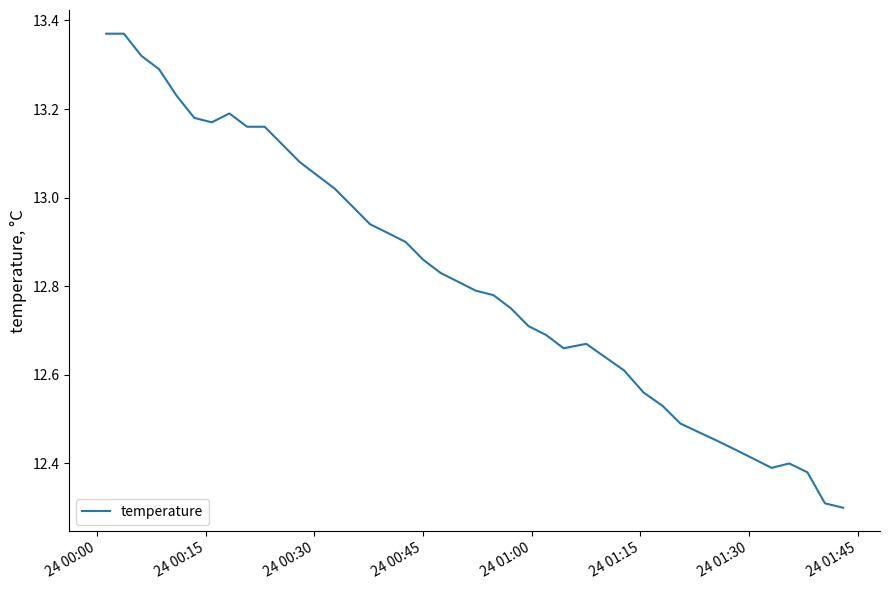

What is the minimum value shown in the chart?

12.3